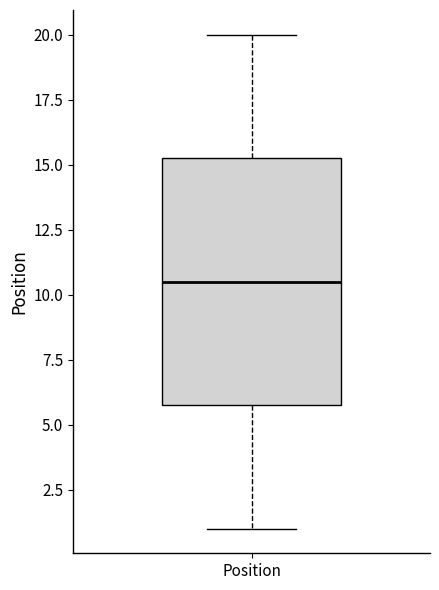

Read this box plot against the y-axis: the position of the median line, the range covered by the box, and the ends of both whiskers. The values are not printed on the chart, so give them approximately, as read against the axis.

median 10.5, box 6.0 to 15.5, whiskers 1.0 to 20.0